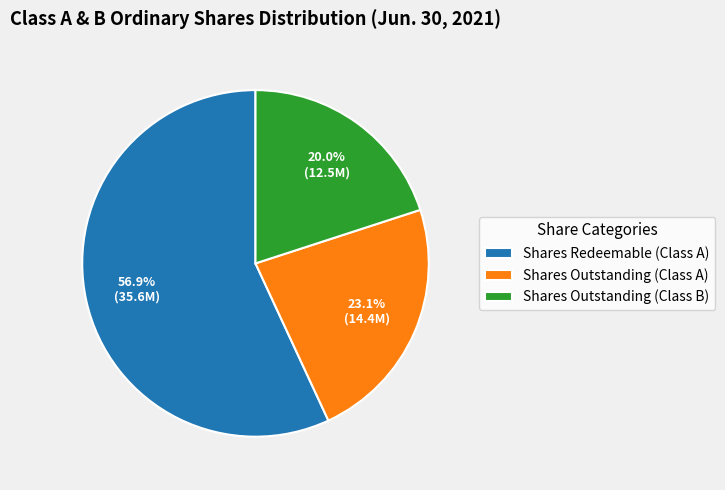

Which slice is the smallest?

Shares Outstanding (Class B)